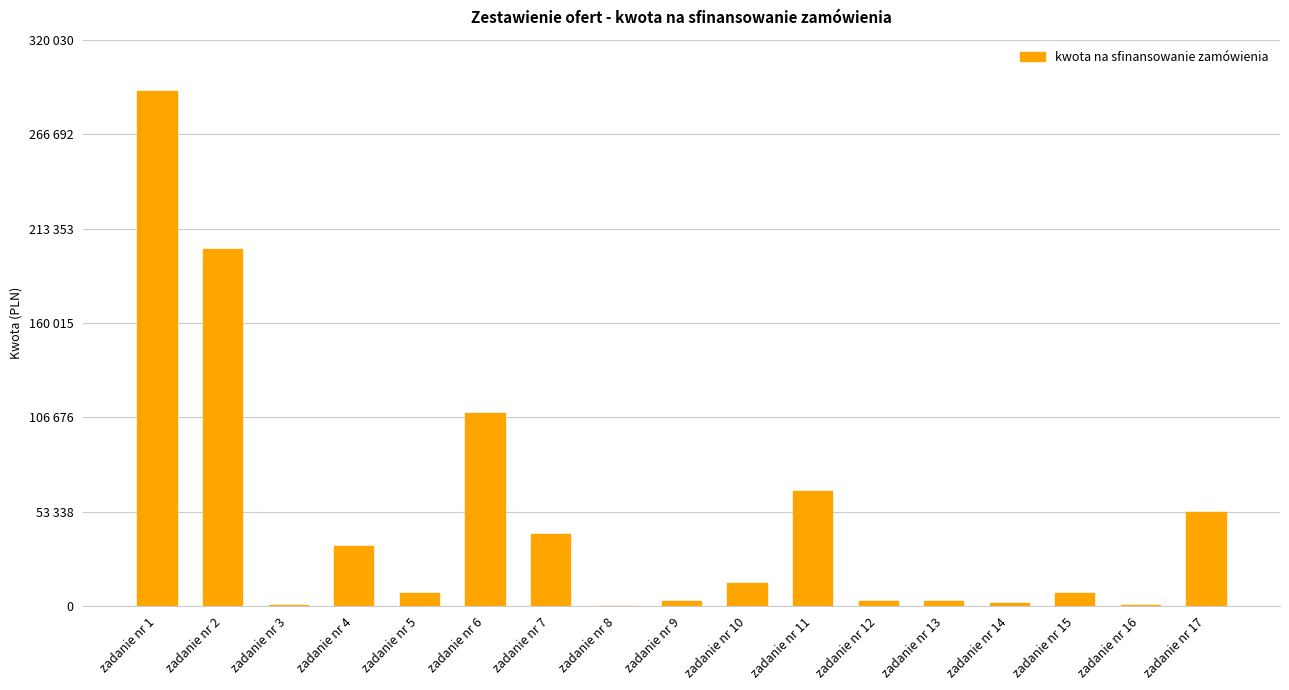

What is the difference between the values at zadanie nr 17 and zadanie nr 1?

237725.2